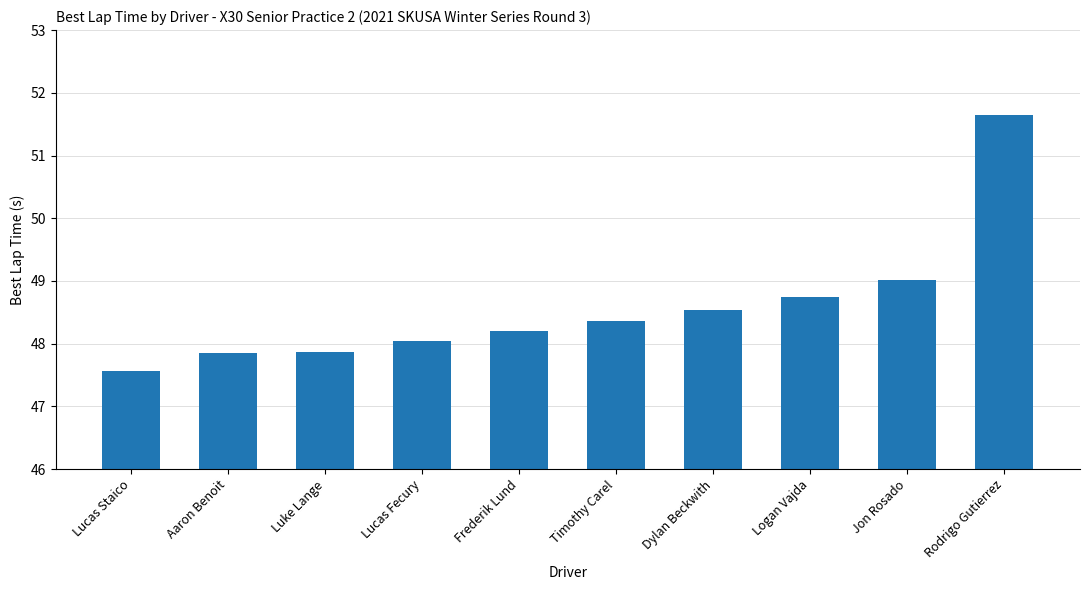

What is the label of the 8th bar from the right?

Luke Lange